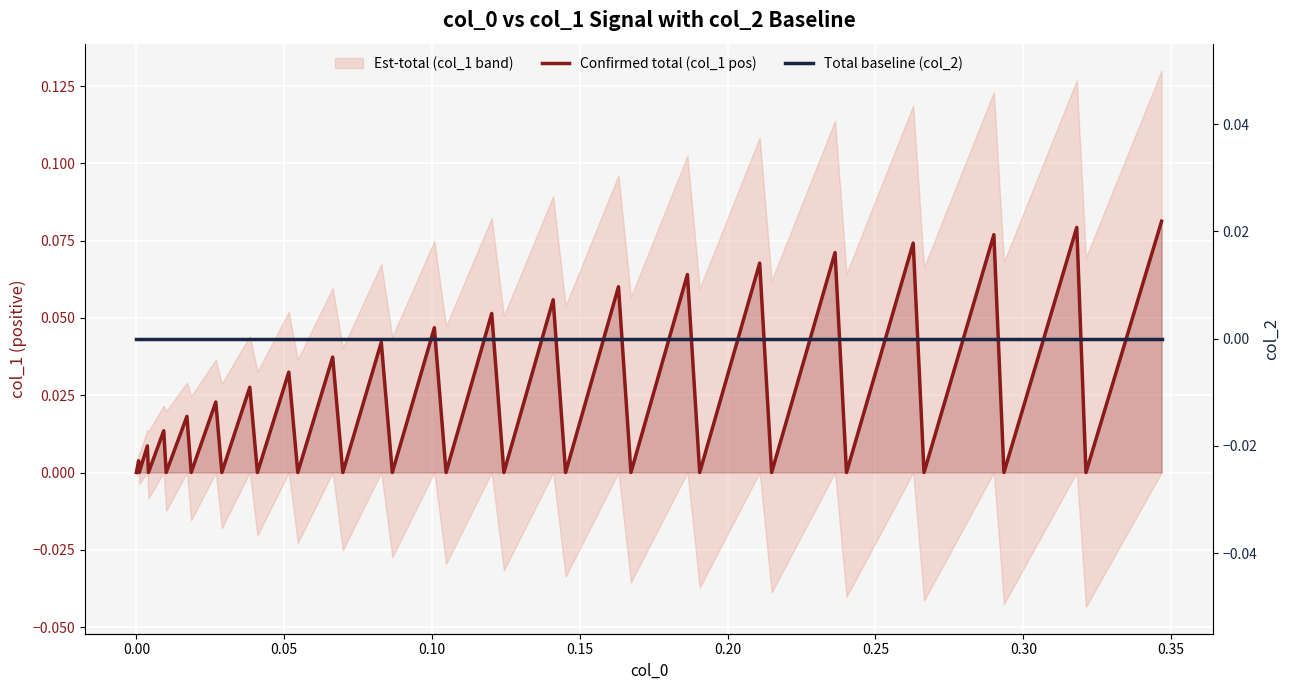

How many data points does each series have?

40